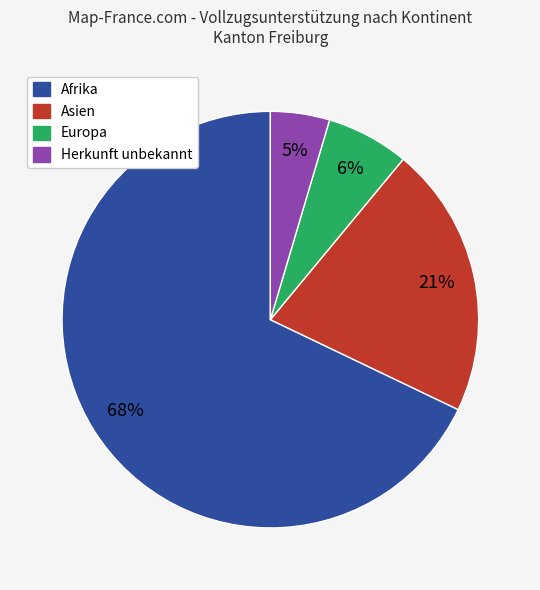

To the nearest percent, what is the average slice percentage?

25%